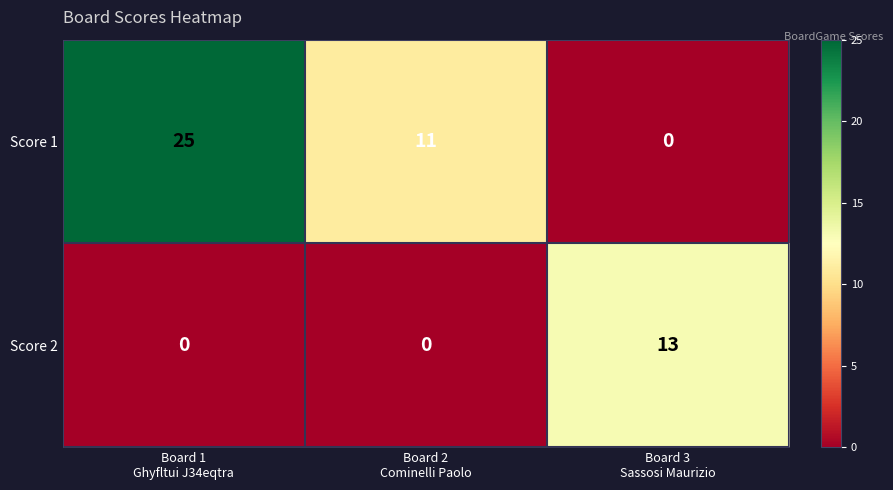

At how many categories does at least one series exceed 3?

3